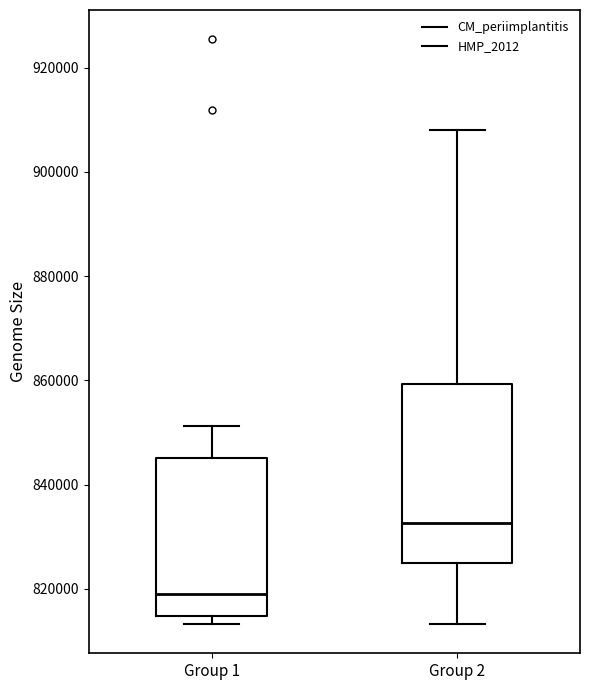

Comparing the boxes themselves (not the whiskers), which one is the tallest?

Group 2